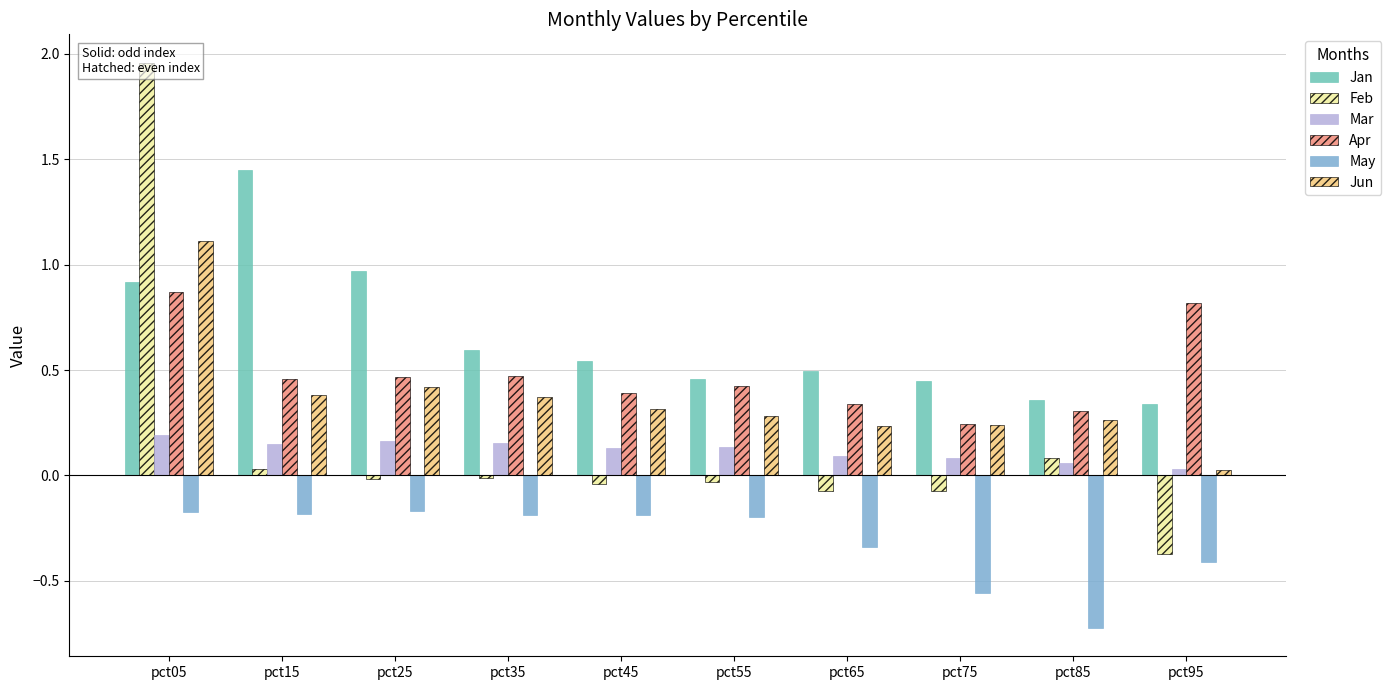

What are all the series names shown in the legend?

Jan, Feb, Mar, Apr, May, Jun